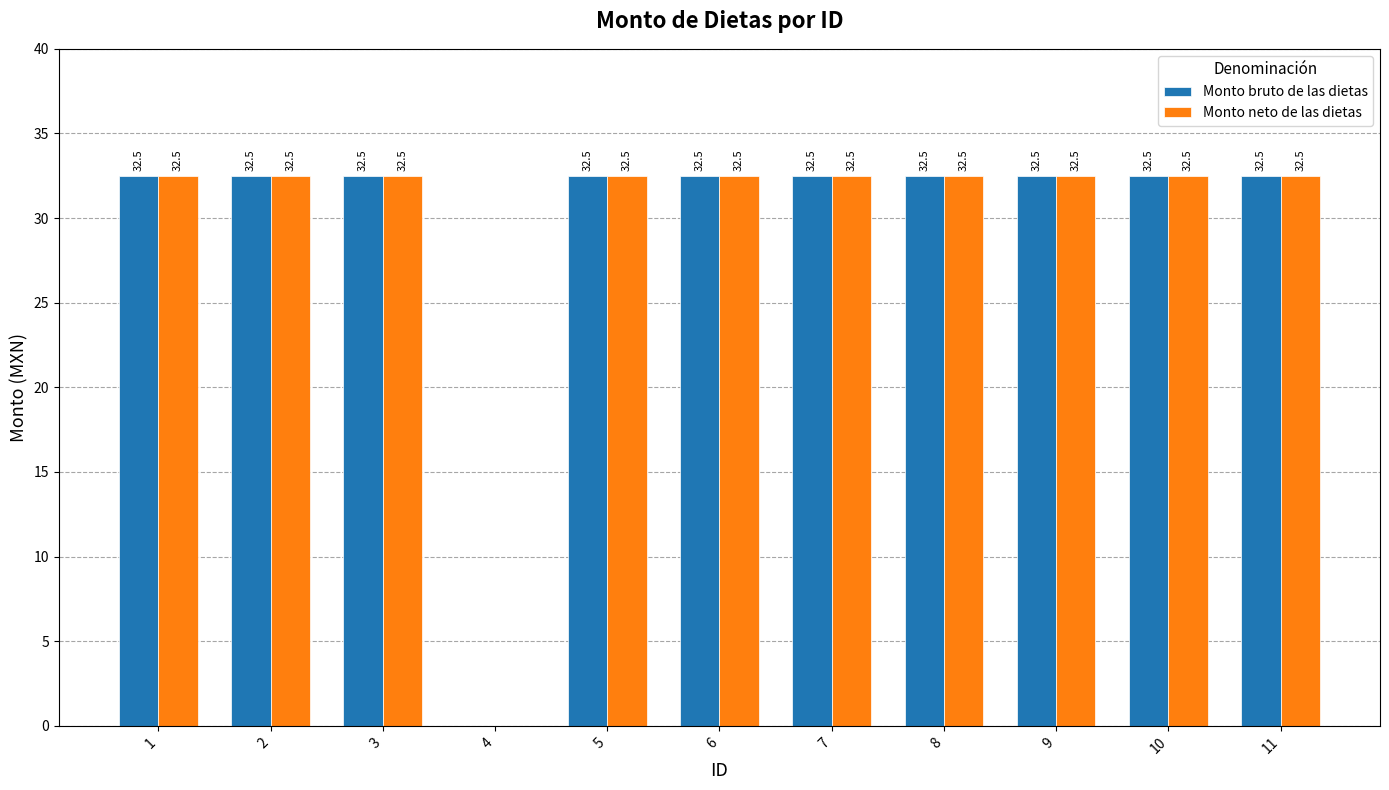

Does the chart contain stacked bars?

No